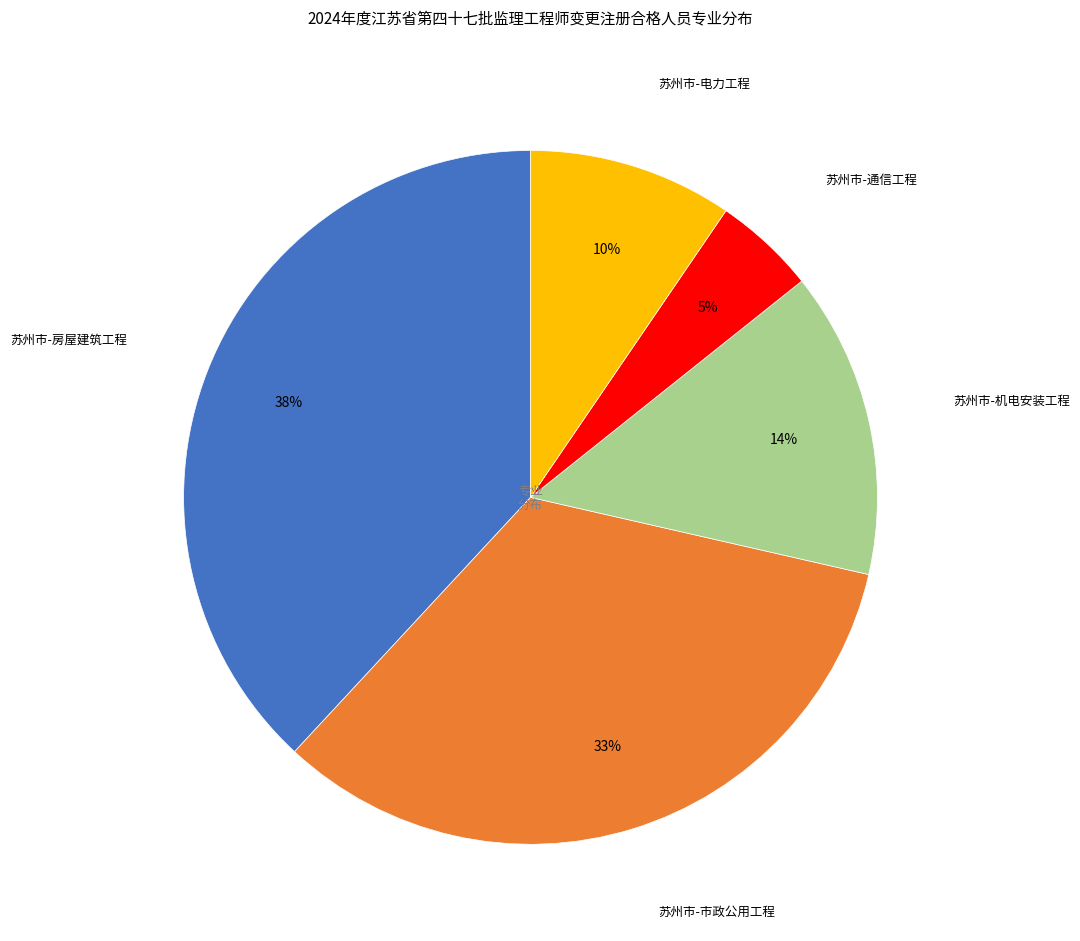

To the nearest percent, what is the average slice percentage?

20%